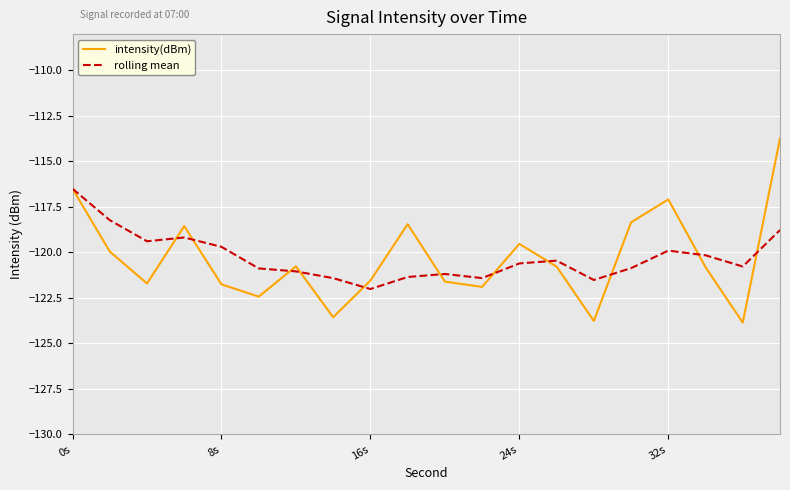

What is the maximum value for intensity(dBm)?

-113.7